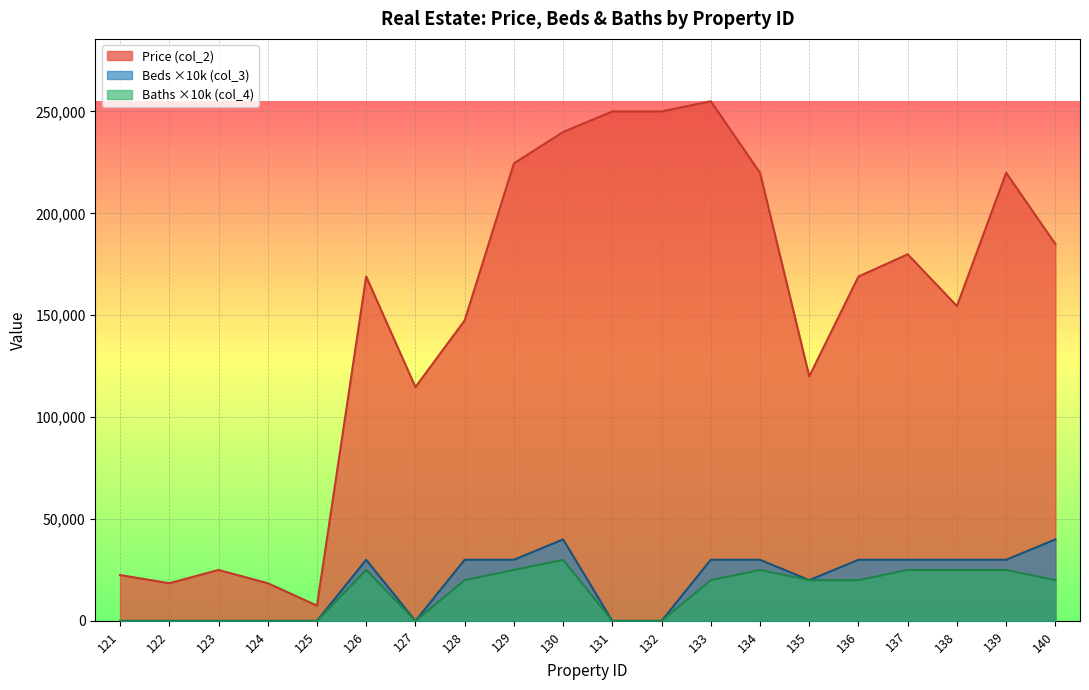

Count the number of categories in the chart.

20